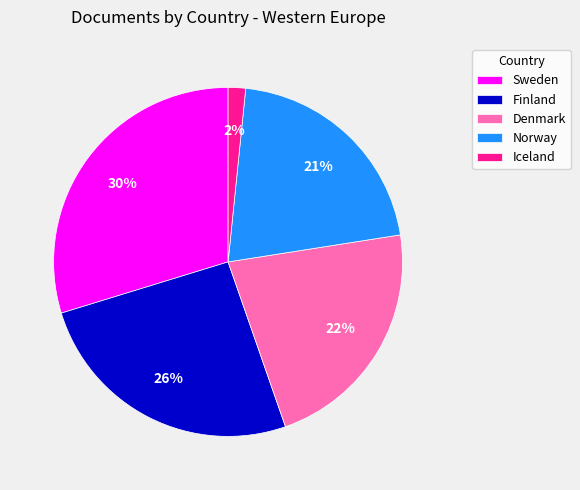

Is the sum of Norway and Finland greater than half?

No